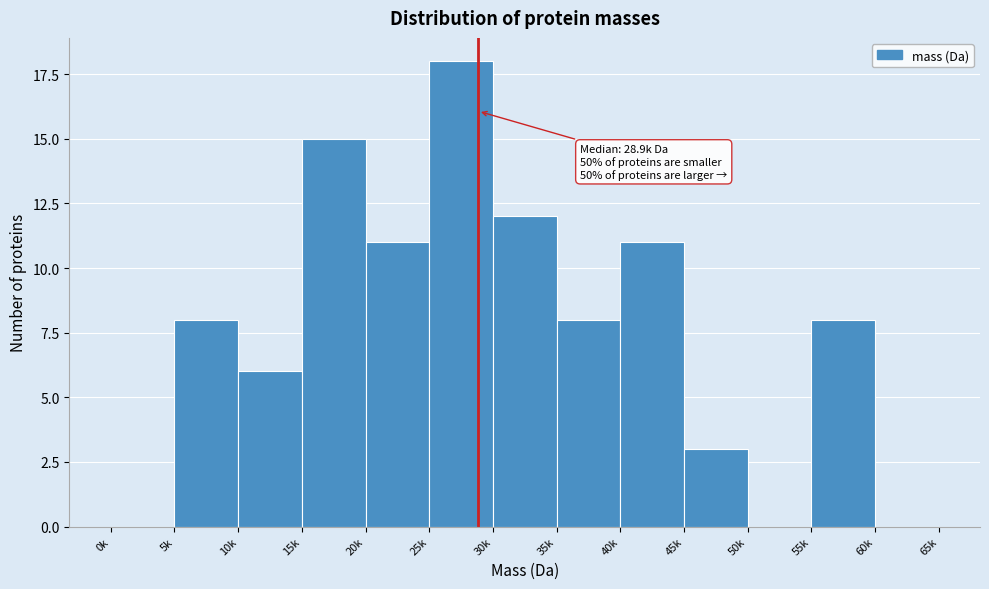

Reading left to right, transcribe all the data shown in this chart.

0k=0	5k=8	10k=6	15k=15	20k=11	25k=18	30k=12	35k=8	40k=11	45k=3	50k=0	55k=8	60k=0